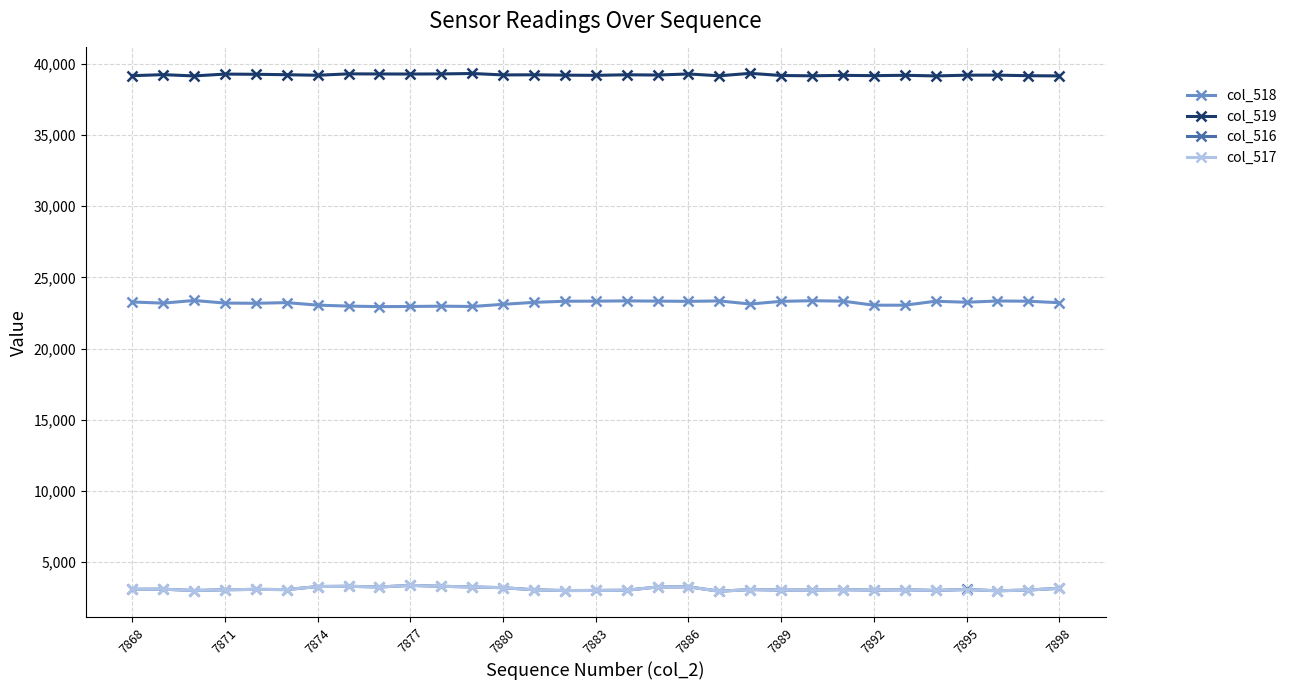

What is the value of the col_516 point at the 1st from the left?

3100